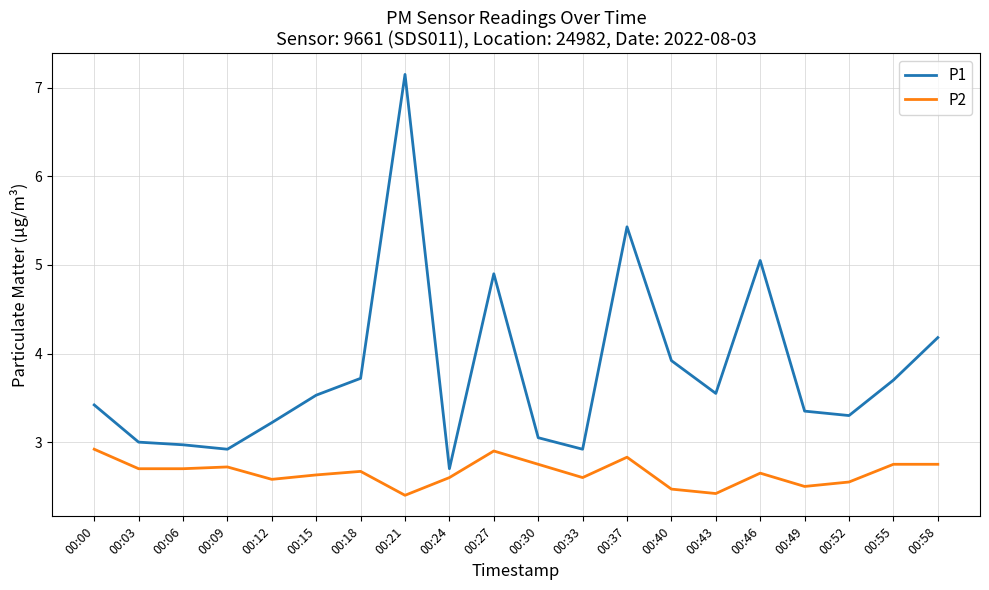

What is the difference between the P1 values at 00:21 and 00:40?

3.2